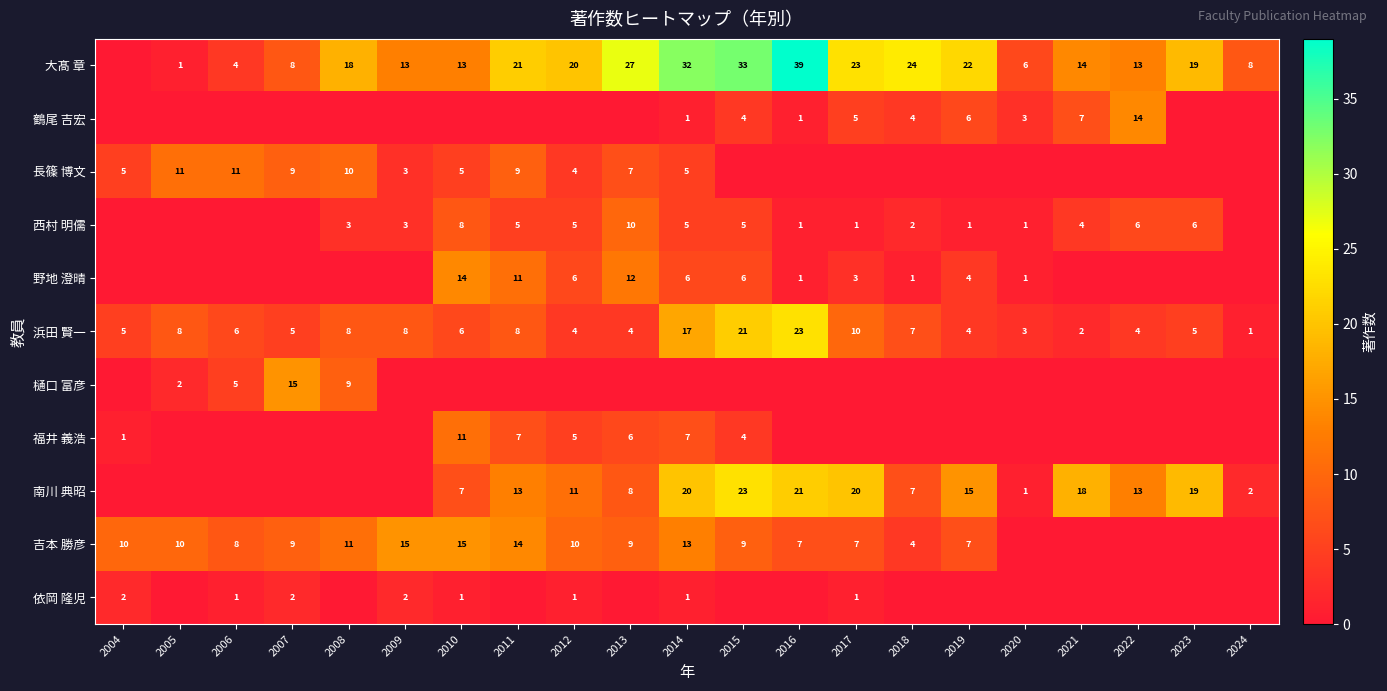

Rank the series at 2006 from lowest to highest value.

鶴尾 吉宏, 西村 明儒, 野地 澄晴, 福井 義浩, 南川 典昭, 依岡 隆児, 大髙 章, 樋口 富彦, 浜田 賢一, 吉本 勝彦, 長篠 博文